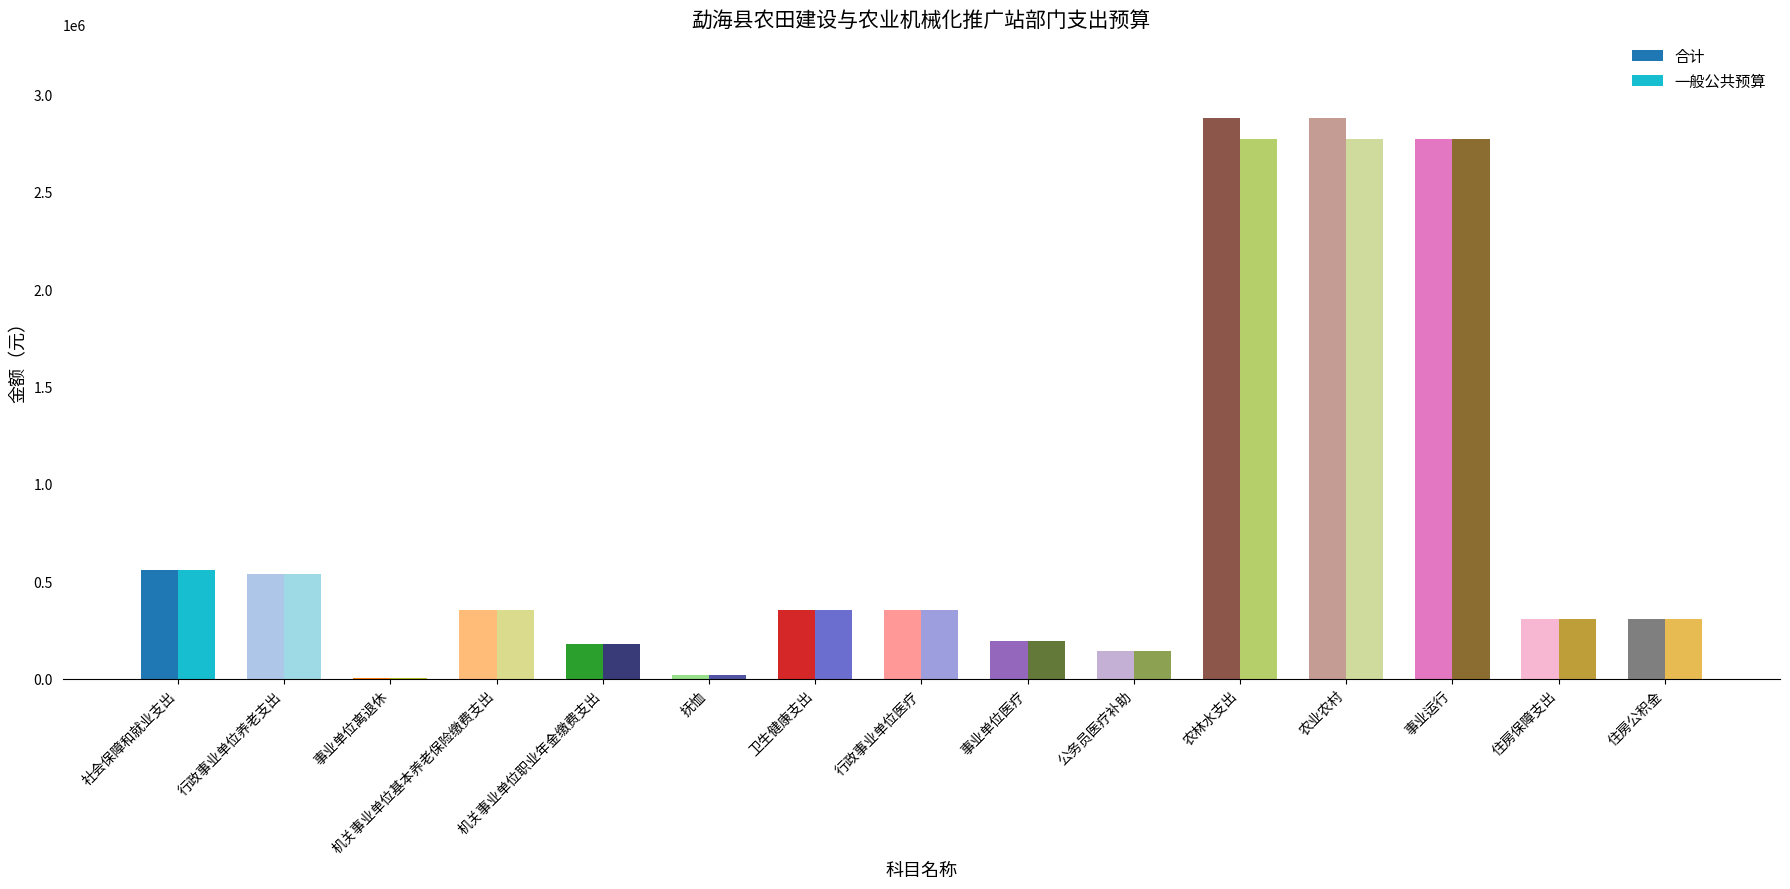

Is it true that 一般公共预算 equals 307398.2 at 住房保障支出?

True